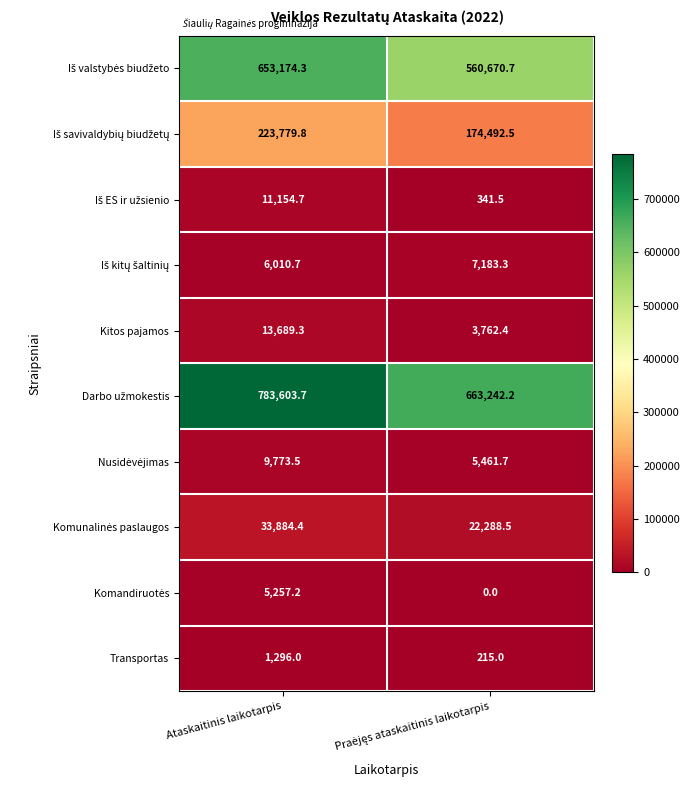

What is the maximum value for Kitos pajamos?

13689.3